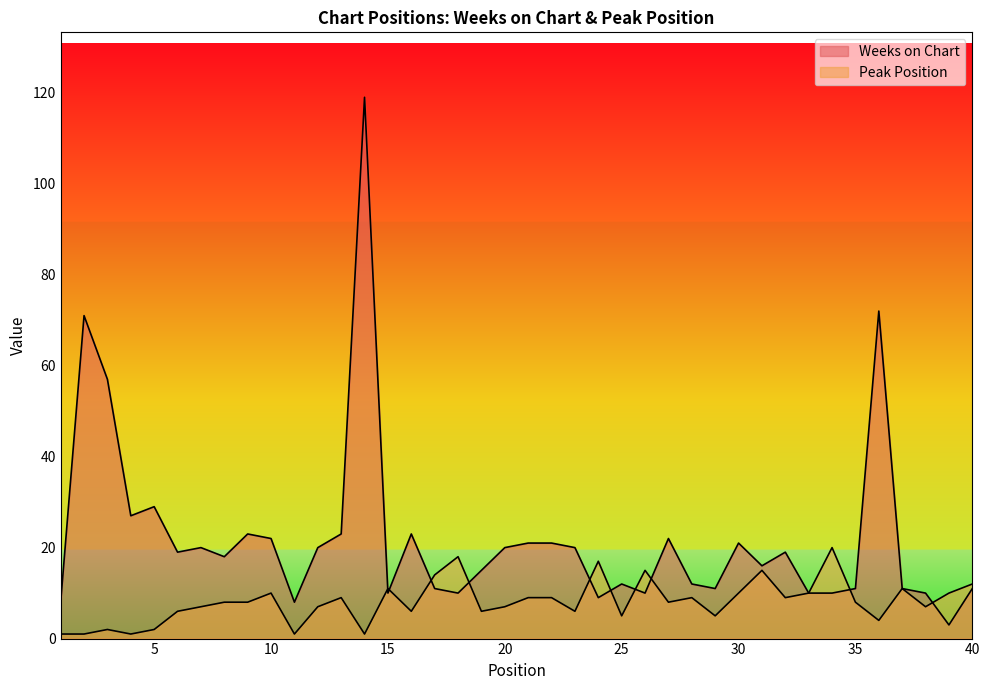

Which has a higher value, 16 or 1?

16